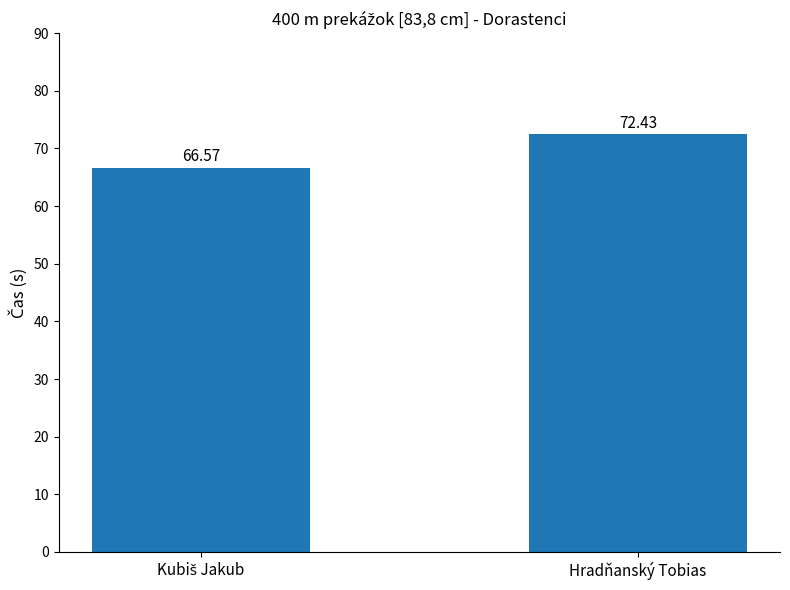

What is the minimum value shown in the chart?

66.6